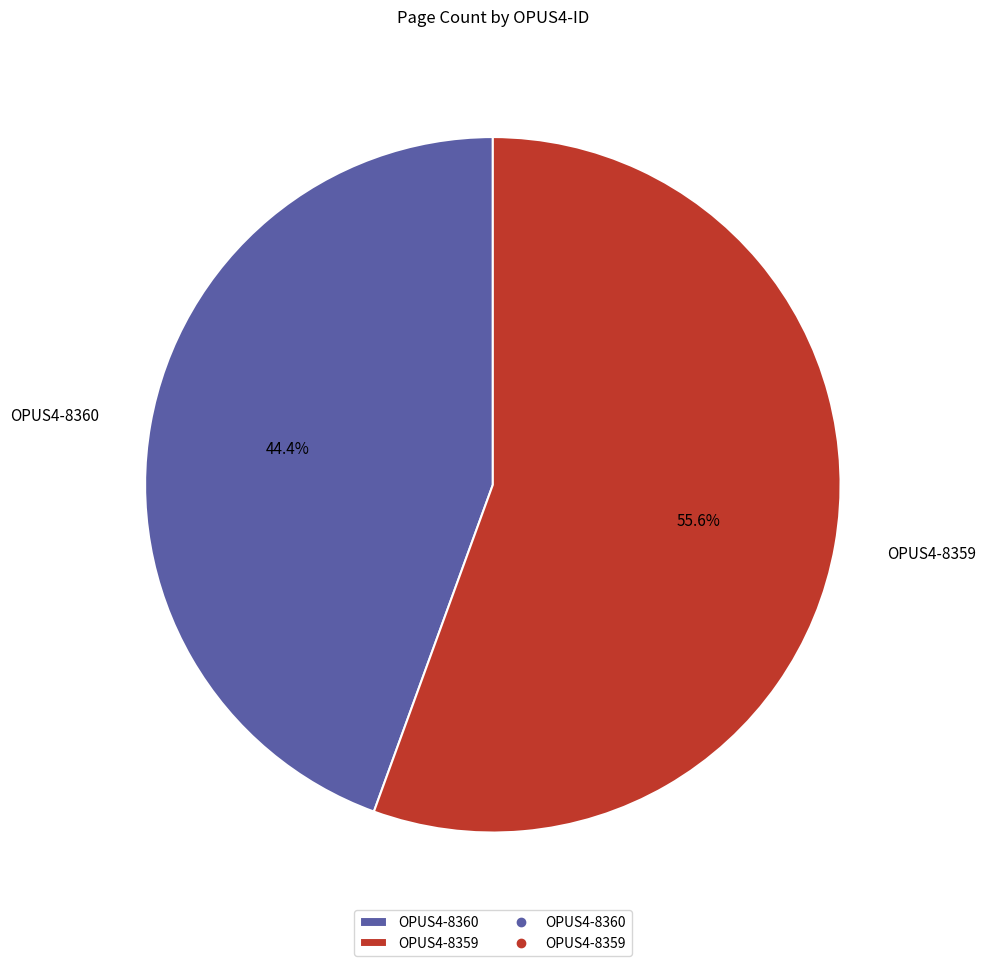

To the nearest percent, what is the difference between the OPUS4-8360 and OPUS4-8359 slice percentages?

11%